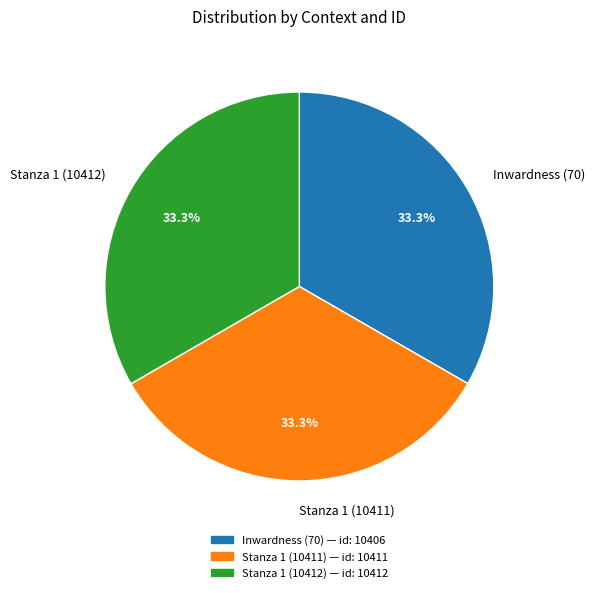

True or false: Stanza 1 (10411) accounts for 27% of the total.

False